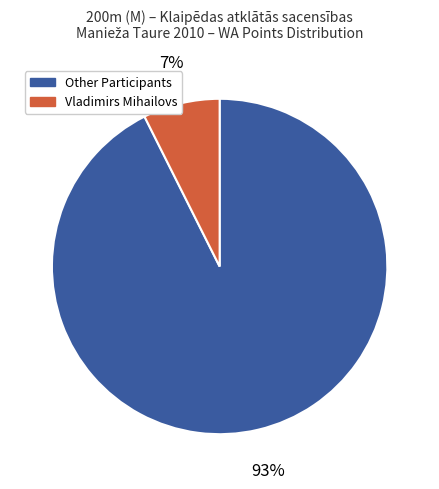

Is there a majority slice in this chart?

Yes